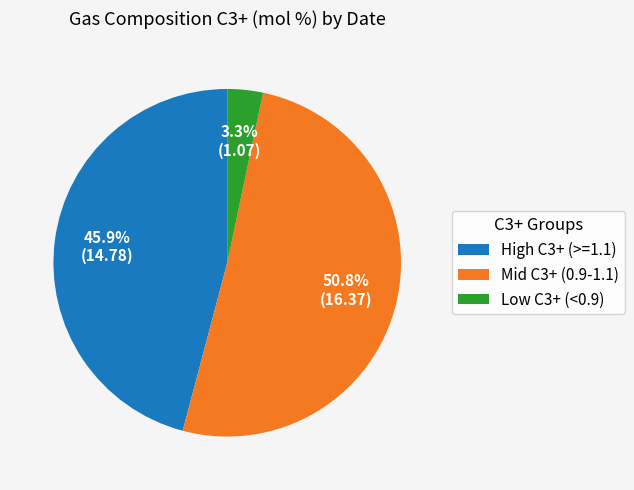

Combined, what portion of the pie is High C3+ (>=1.1) and Low C3+ (<0.9)?

49.2%